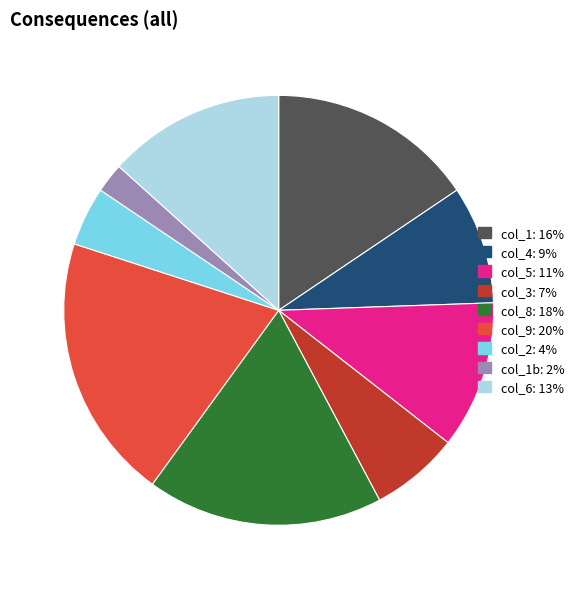

Is there any slice that represents more than half of the pie?

No